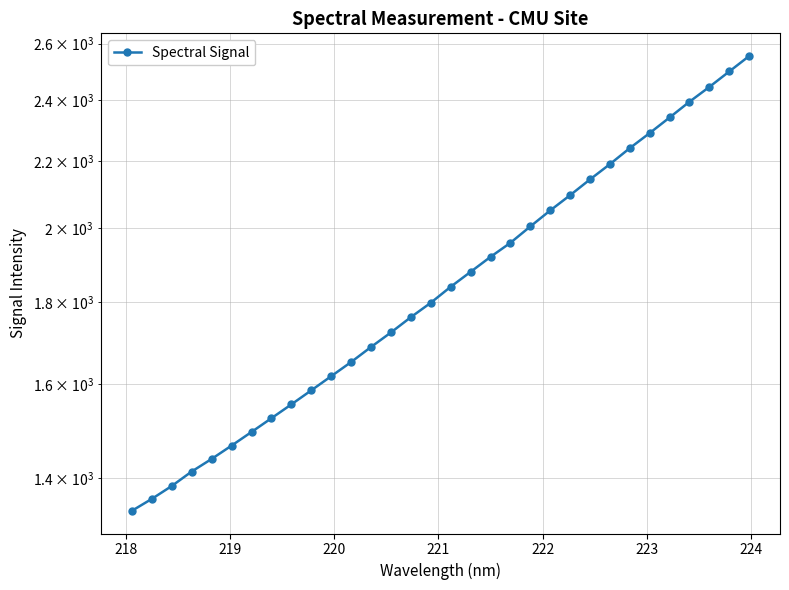

How many data points are above 1838?

16